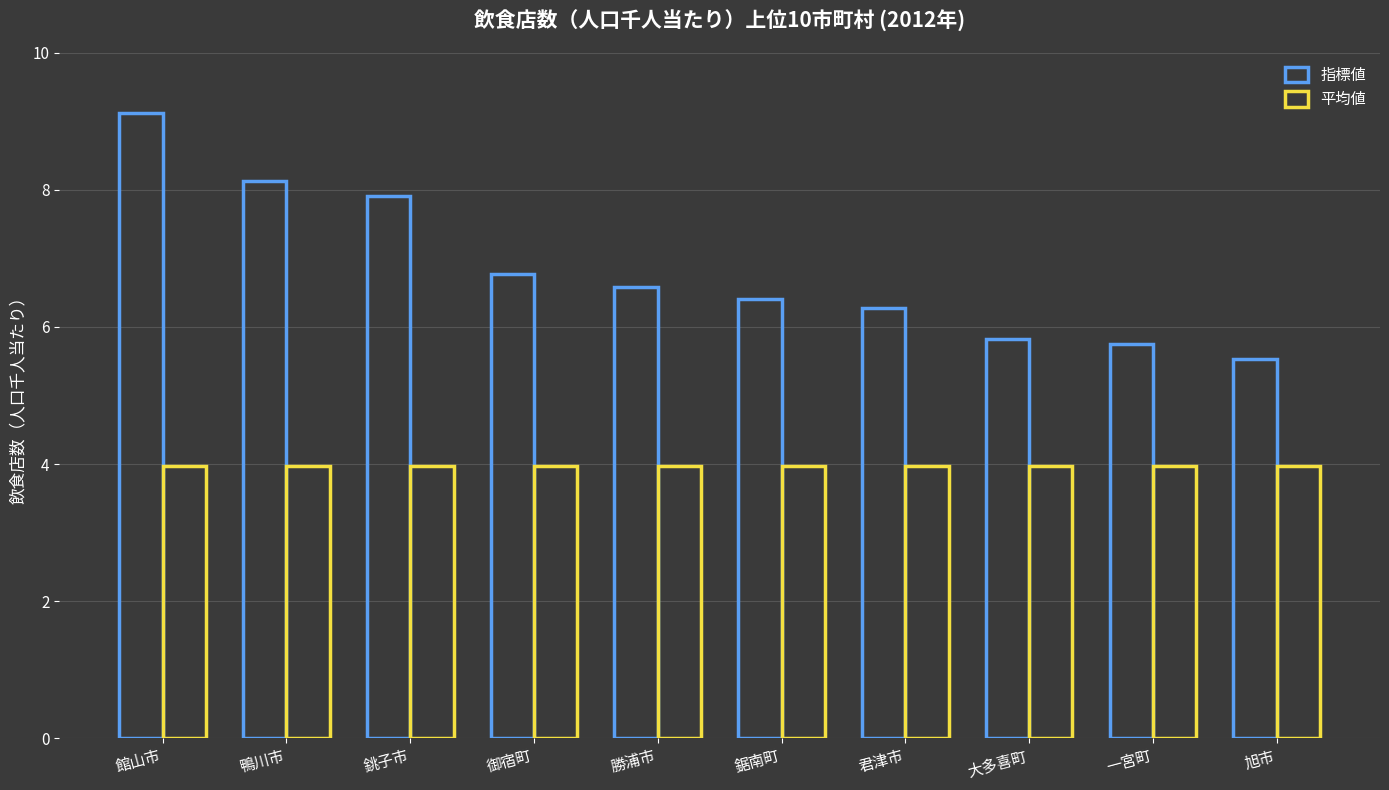

How many series are shown in this chart?

2